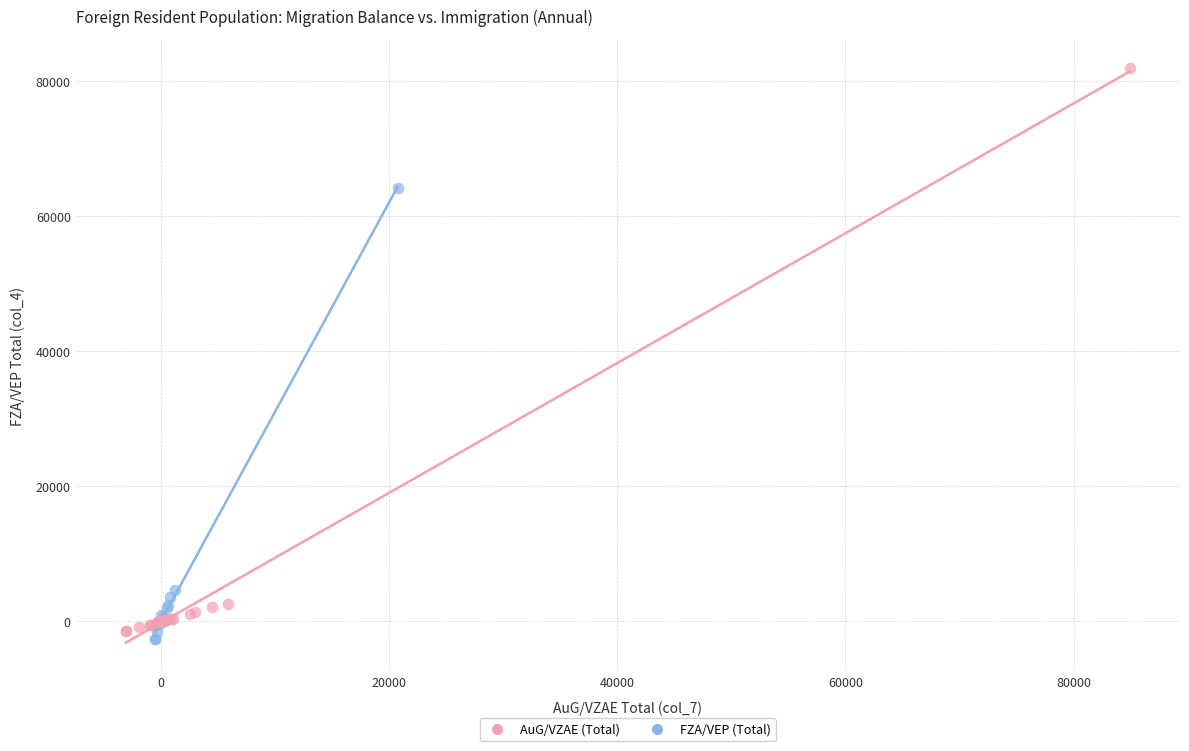

Which series has the widest spread of Y values?

AuG/VZAE (Total)